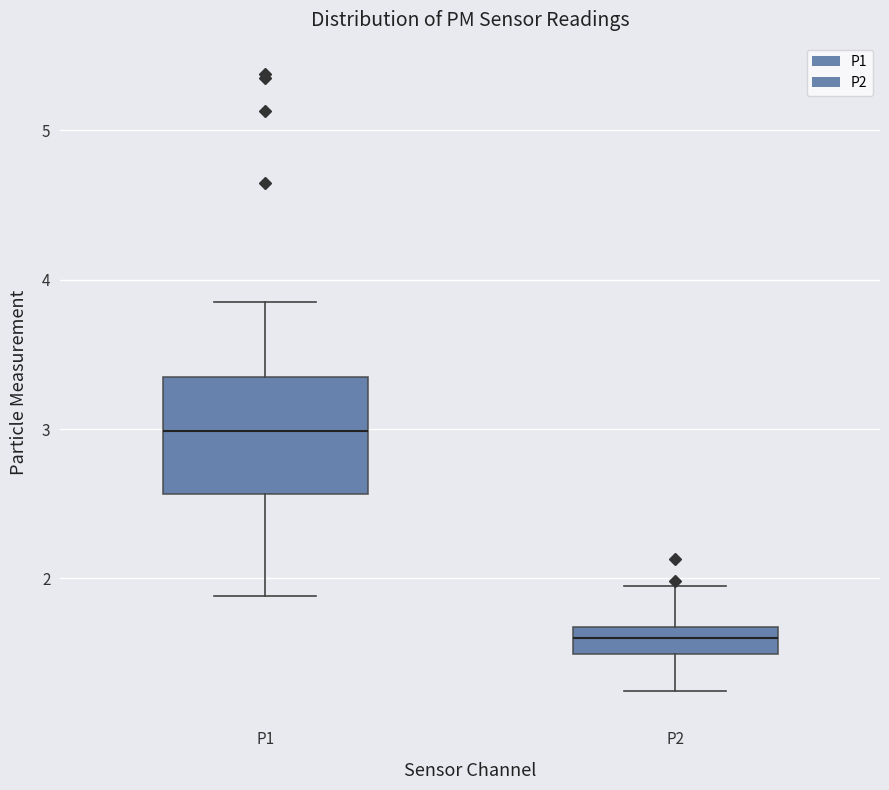

Reading left to right, transcribe this box plot: for each box, give where its median line is, the range the box spans, and where its two whiskers end, as read against the y-axis. The values are not printed on the chart, so give them approximately, as read against the axis.

P1: median 3.0, box 2.6 to 3.3, whiskers 1.9 to 3.9
P2: median 1.6, box 1.5 to 1.7, whiskers 1.3 to 2.0